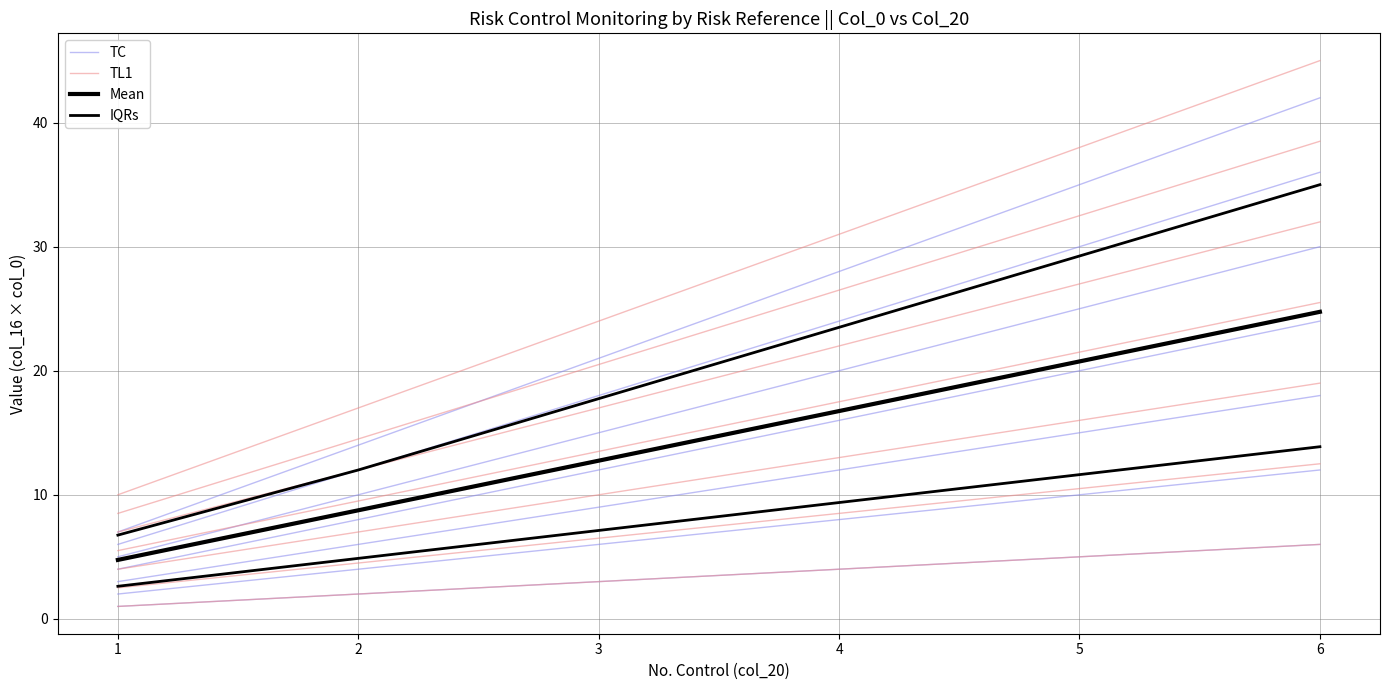

What is the total value across all series at 4?

34.1